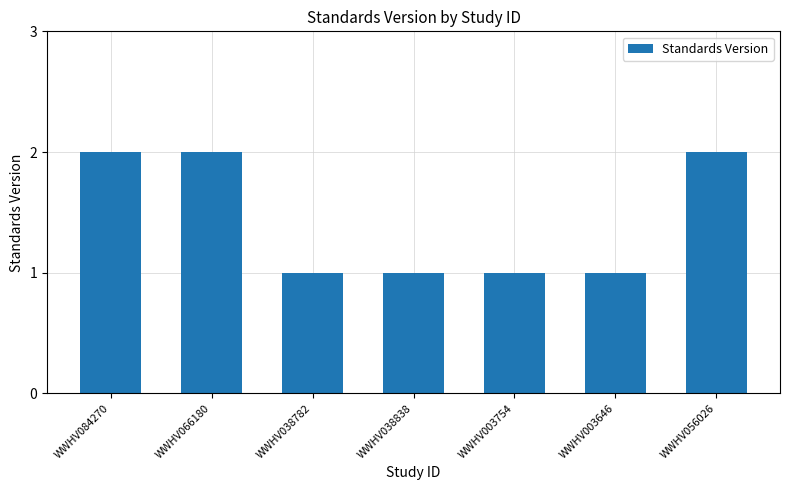

What is the label of the 5th bar from the right?

WWHV038782